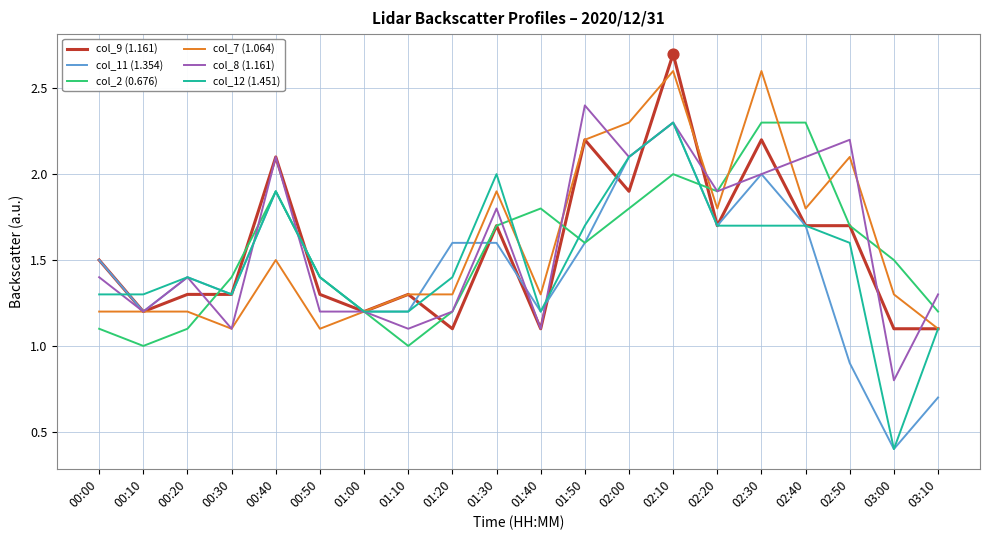

What is the total value across all series at 03:10?

6.5